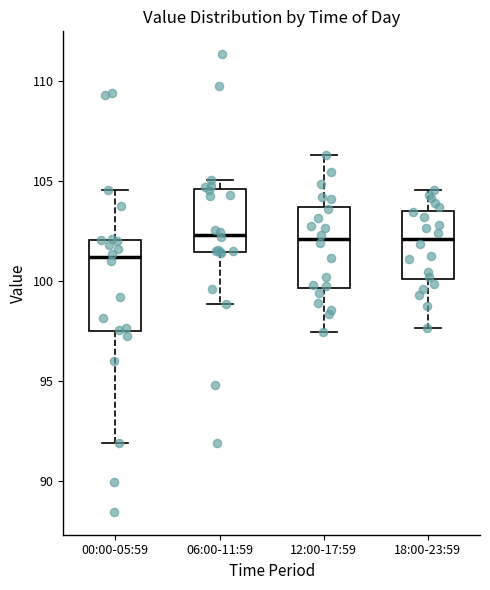

Where is the upper edge of the box for 18:00-23:59 on the y-axis? The values are not printed on the chart, so give them approximately, as read against the axis.

103.5